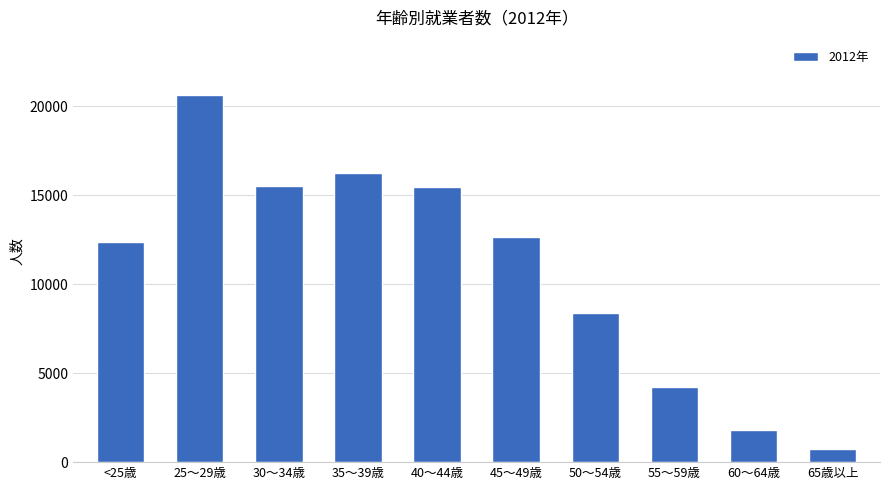

Is it true that the value at 65歳以上 is 762?

True